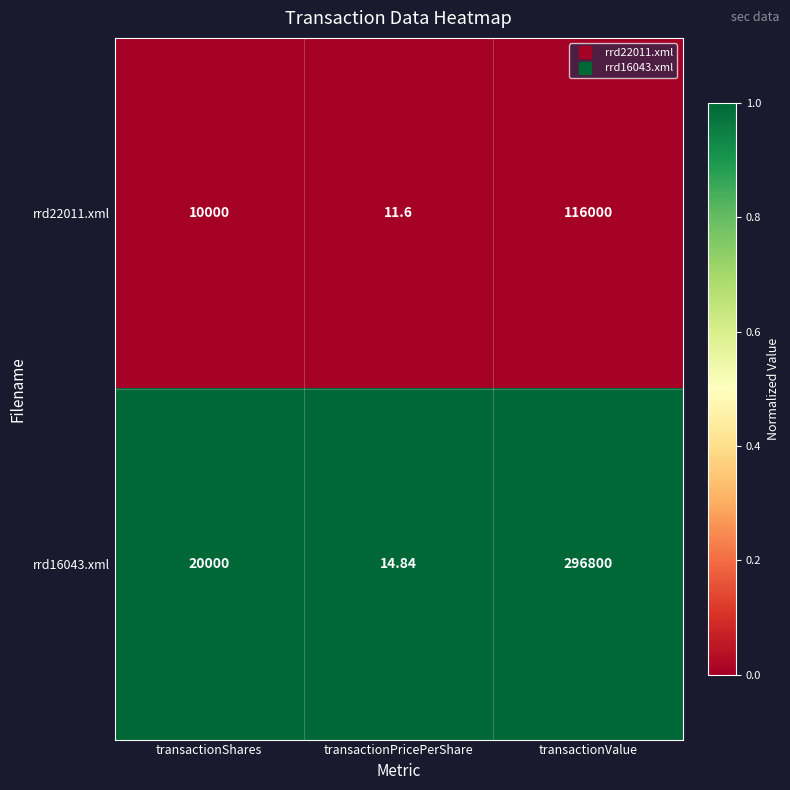

Is the value of rrd16043.xml at transactionPricePerShare greater than the value of rrd22011.xml at transactionPricePerShare?

Yes